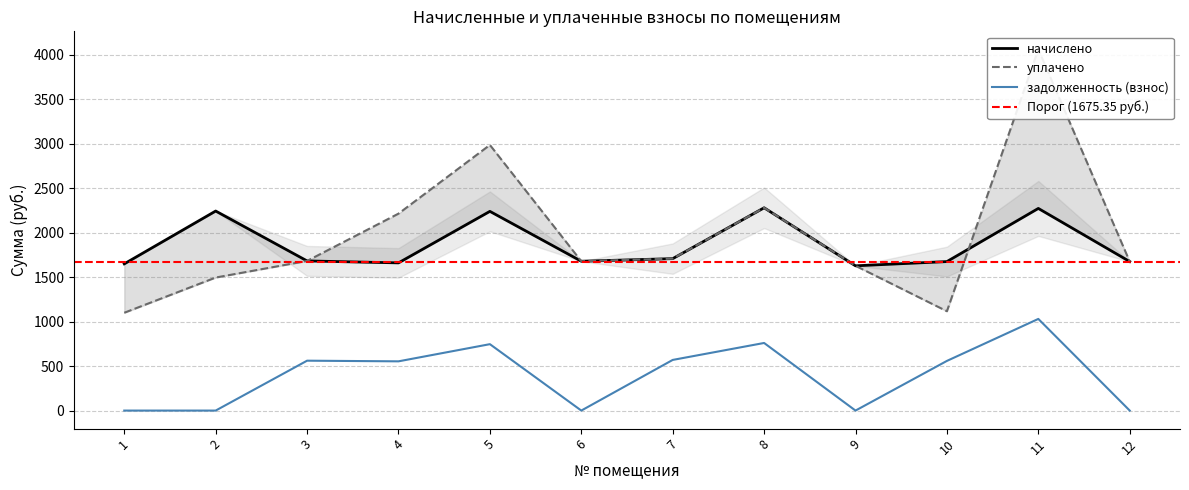

True or false: начислено and задолженность (взнос) intersect in this chart.

False